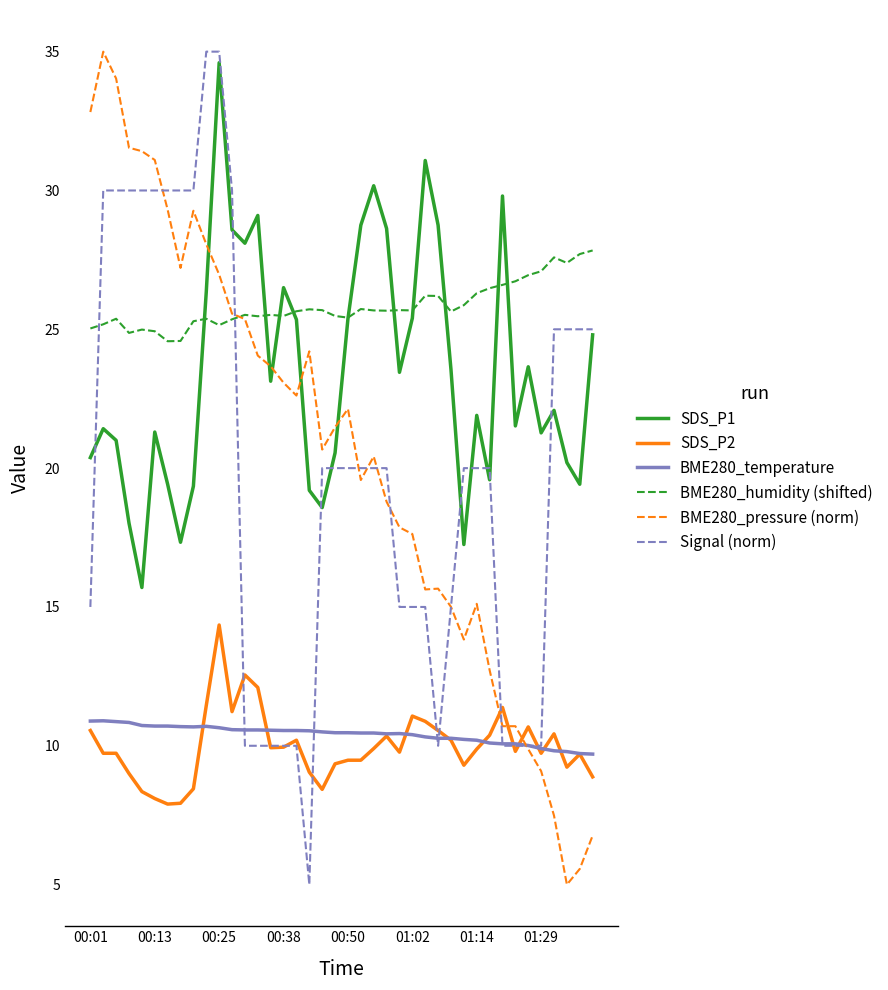

True or false: SDS_P1 and BME280_humidity (shifted) cross at least once.

True